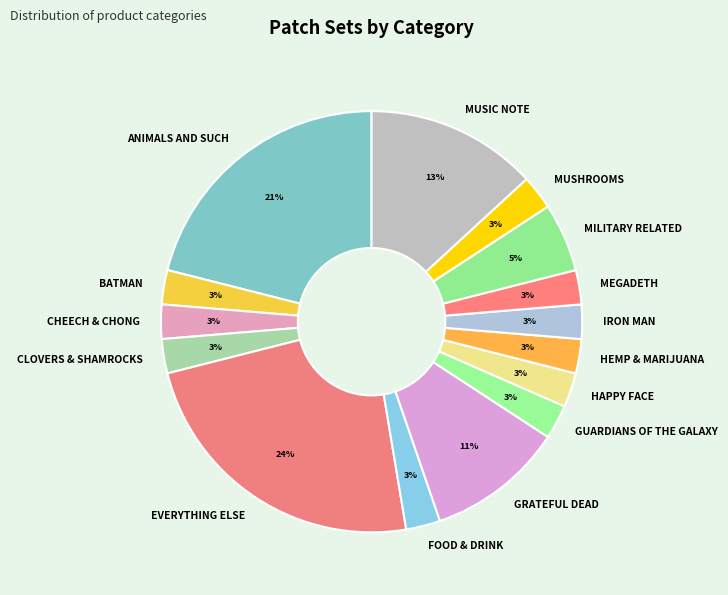

Is it true that CHEECH & CHONG is 3% of the pie?

True